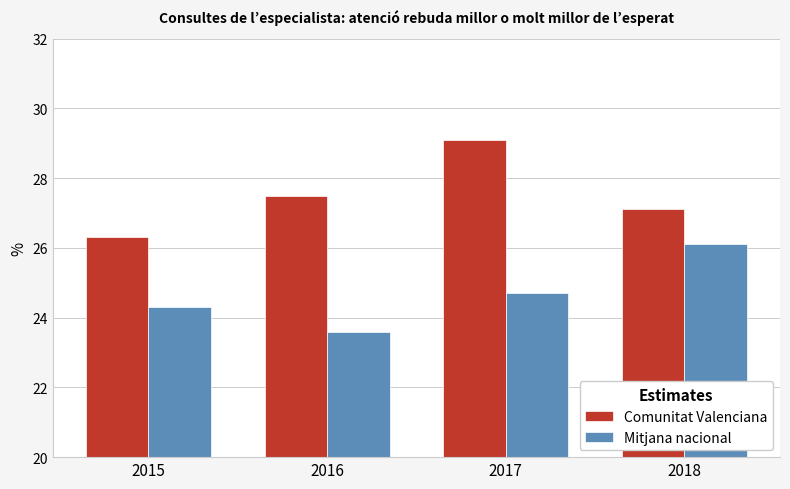

What is the difference between the maximum and minimum values in the Comunitat Valenciana series?

2.8